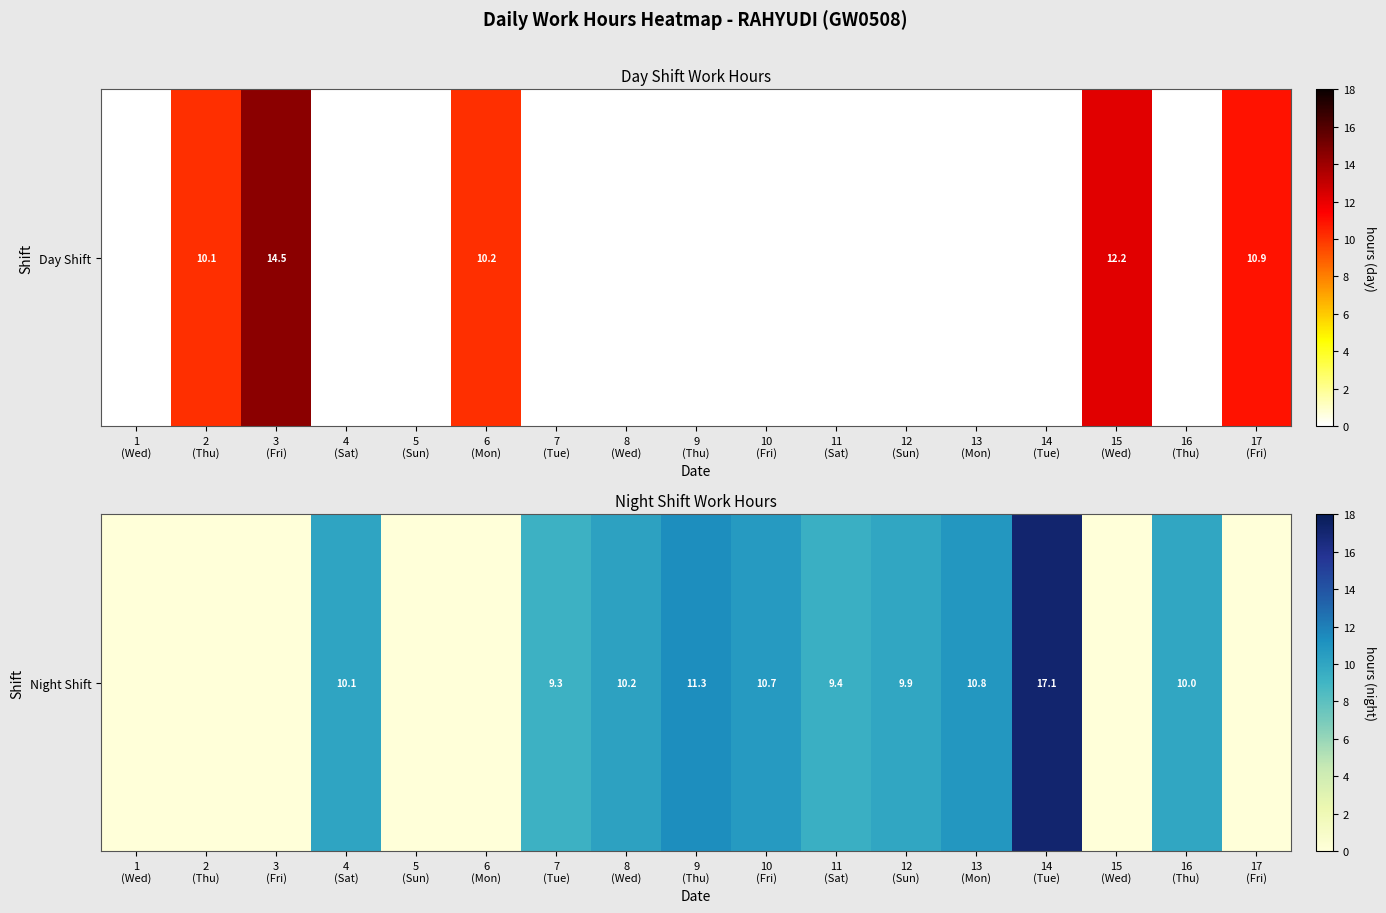

Rank the categories by value from highest to lowest.

14
(Tue), 9
(Thu), 13
(Mon), 10
(Fri), 8
(Wed), 4
(Sat), 16
(Thu), 12
(Sun), 11
(Sat), 7
(Tue), 1
(Wed), 2
(Thu), 3
(Fri), 5
(Sun), 6
(Mon), 15
(Wed), 17
(Fri)